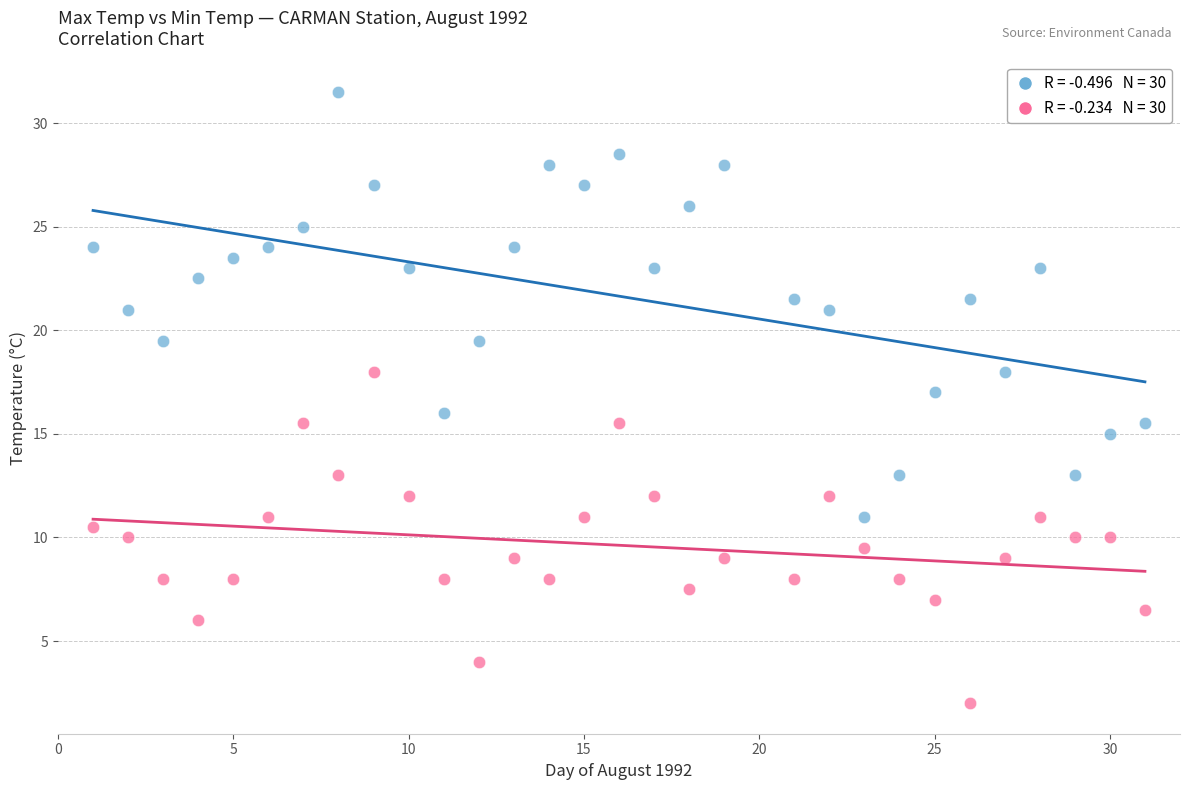

Across all data points, what is the range of Y values (max minus min)?

29.5